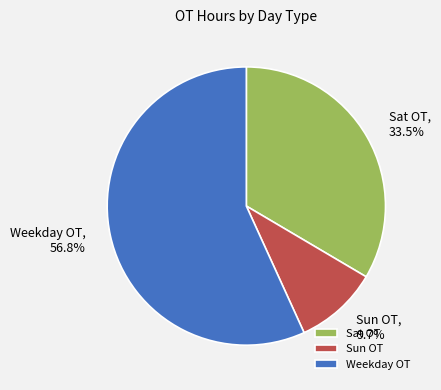

Which category has the smallest portion of the pie?

Sun OT